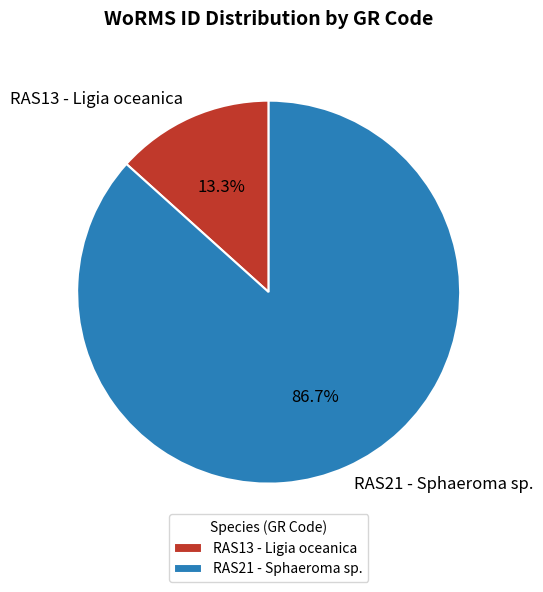

Which slice represents more than half of the pie?

RAS21 - Sphaeroma sp.